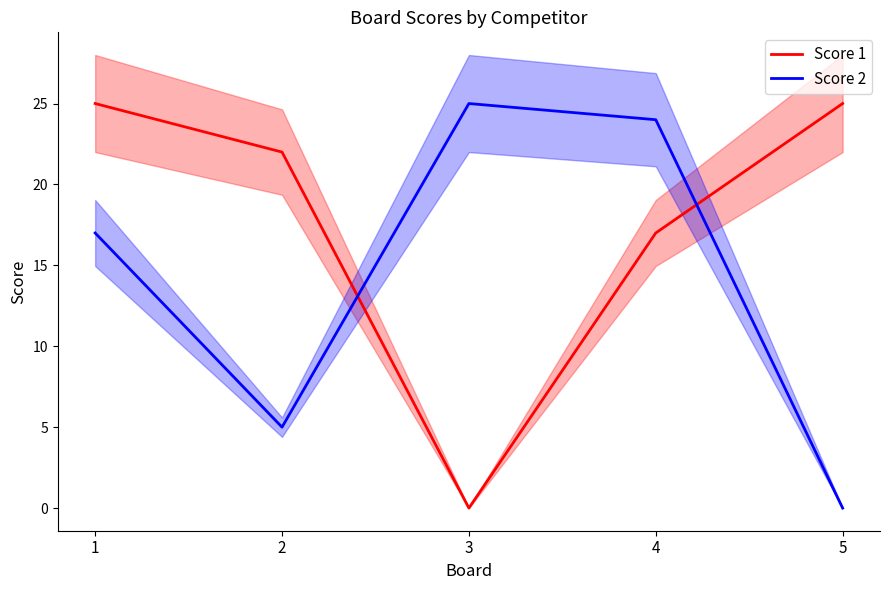

True or false: Score 2 has a value of 5 at 2.

True